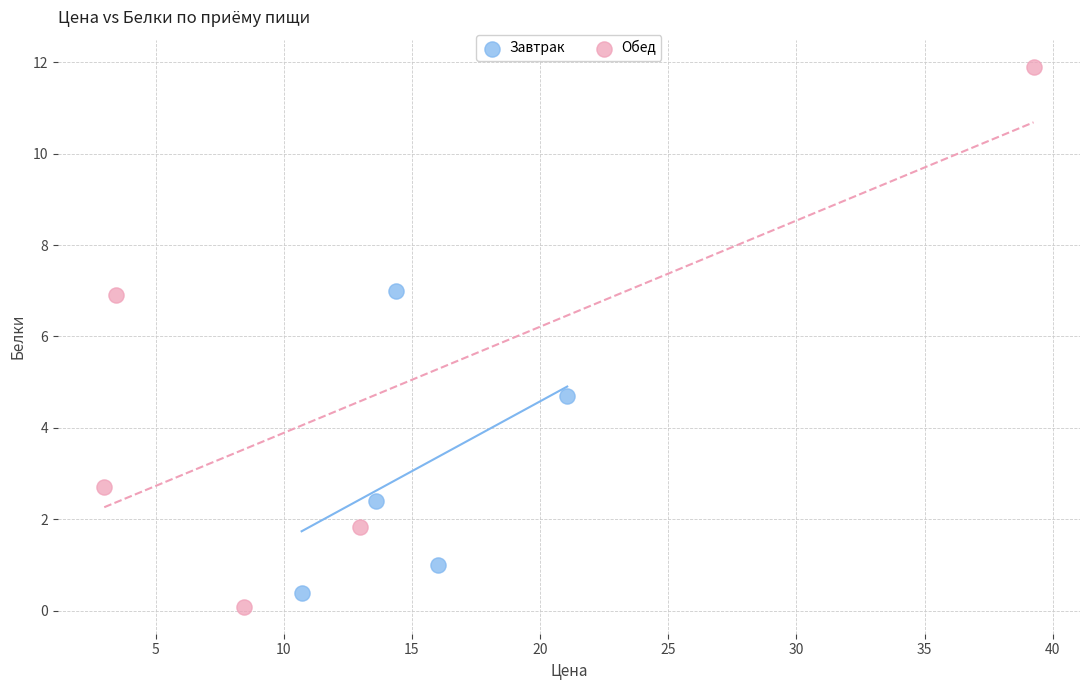

What are all the series names shown in the legend?

Завтрак, Обед